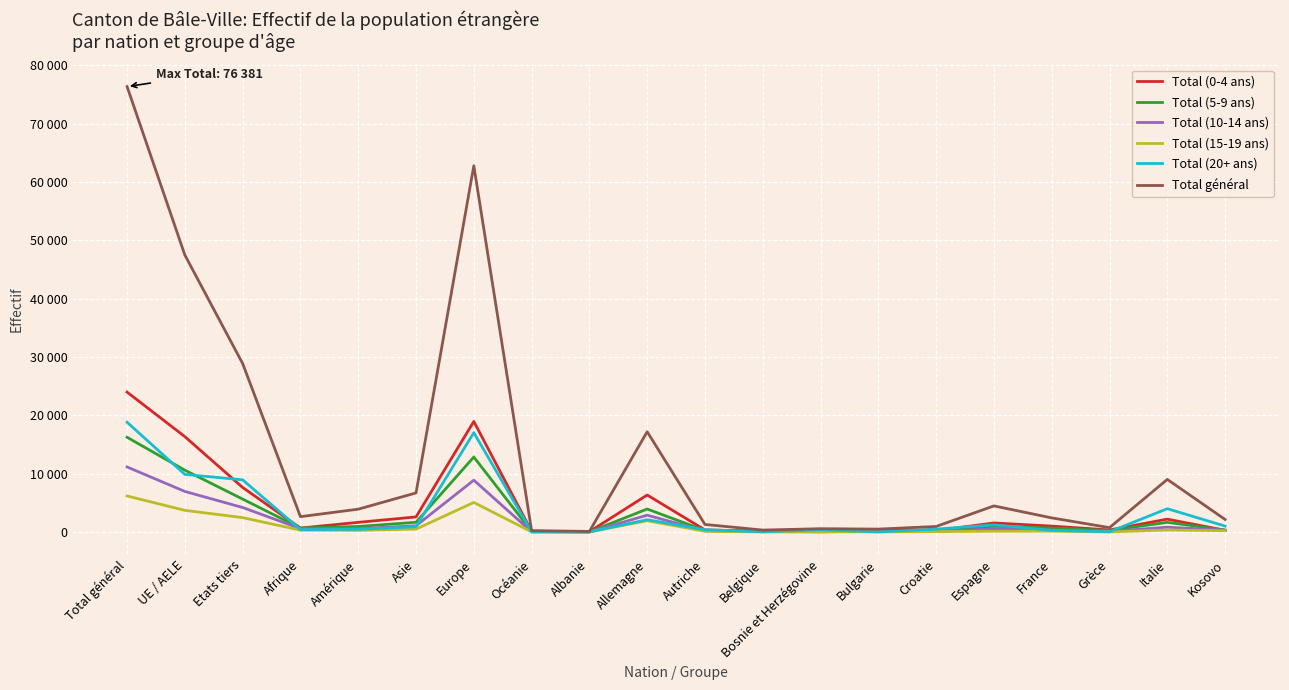

What are all the series names shown in the legend?

Total (0-4 ans), Total (5-9 ans), Total (10-14 ans), Total (15-19 ans), Total (20+ ans), Total général